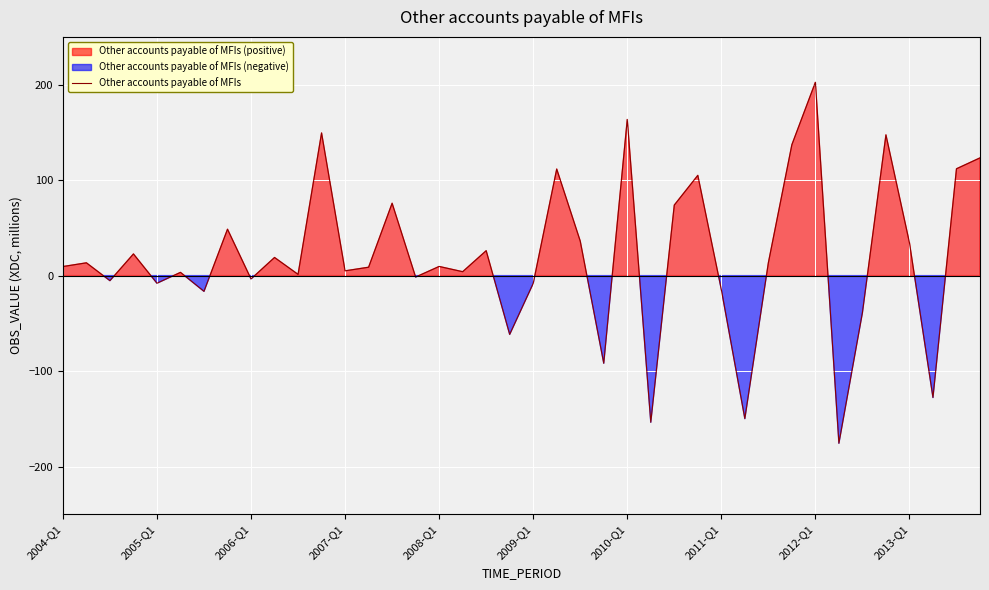

What is the difference between the values at 19 and 25?

92.0